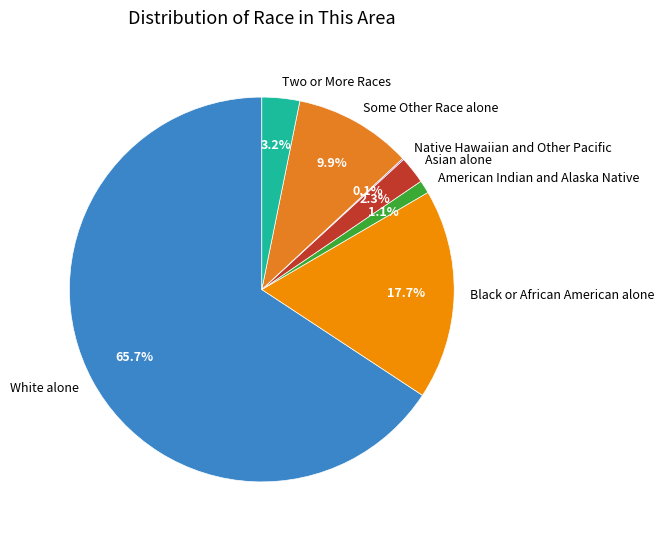

True or false: Black or African American alone accounts for 18% of the total.

True